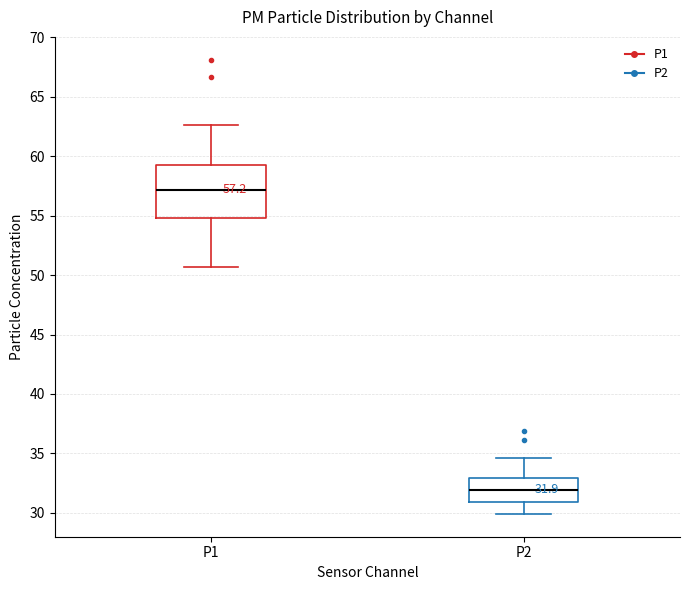

Which box has the highest median line?

P1